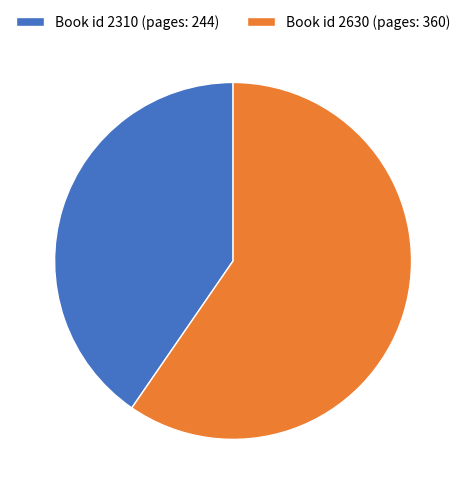

Which category has the smallest portion of the pie?

Book id 2310 (pages: 244)